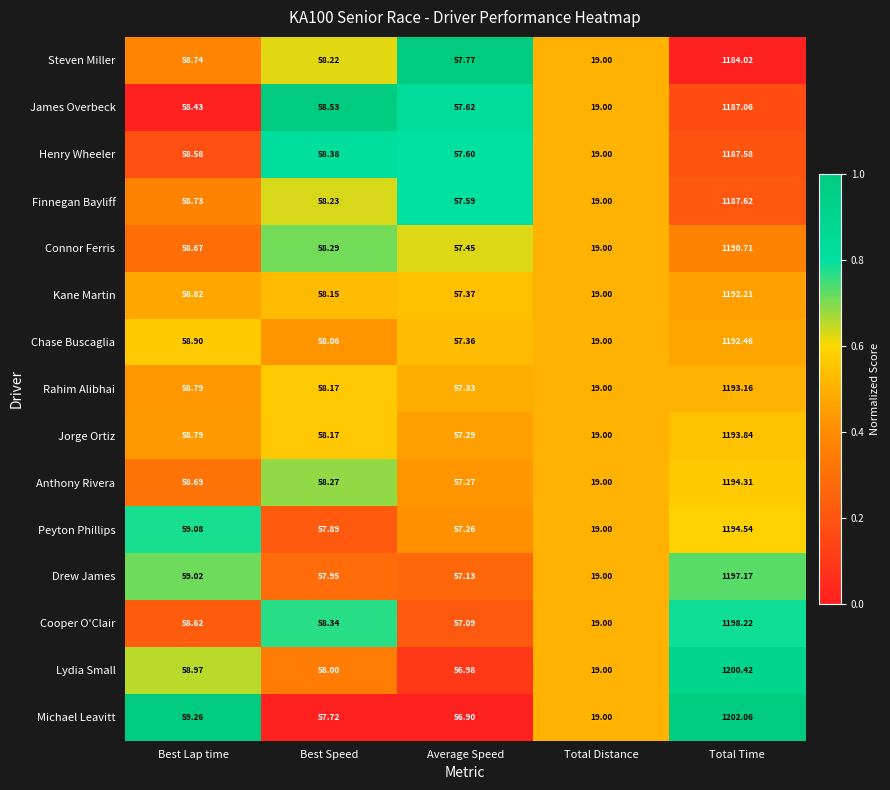

At which label does Cooper O'Clair reach its minimum?

Total Distance